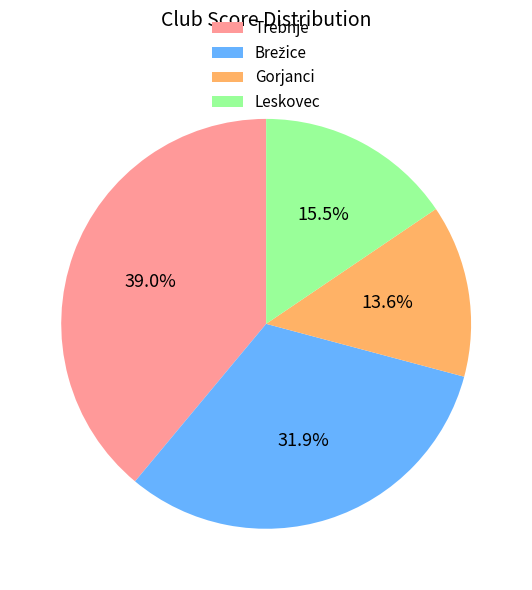

Approximately how many times larger is the value at Leskovec compared to Trebnje?

0.4